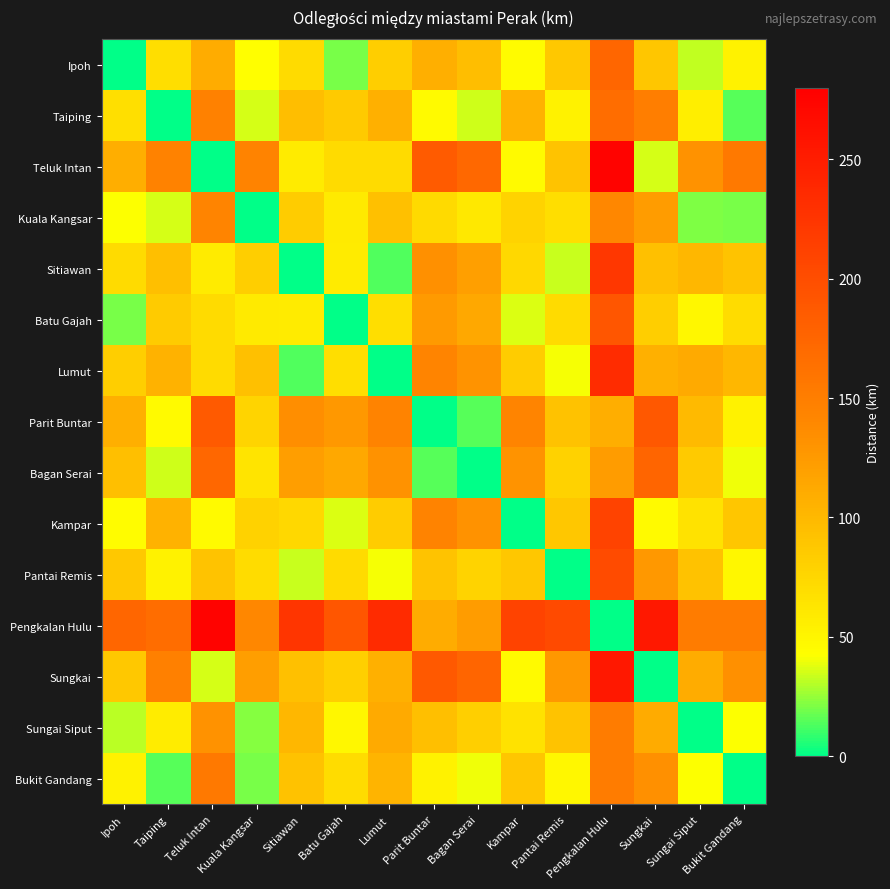

Which label corresponds to the largest value in the chart?

Pengkalan Hulu